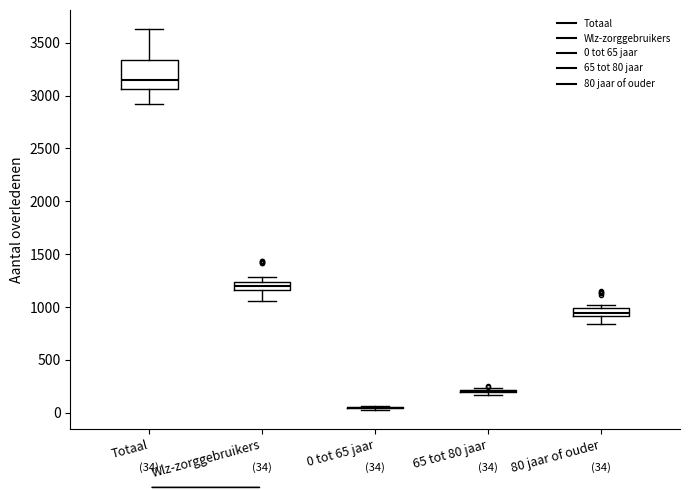

Comparing the boxes themselves (not the whiskers), which one is the tallest?

Totaal